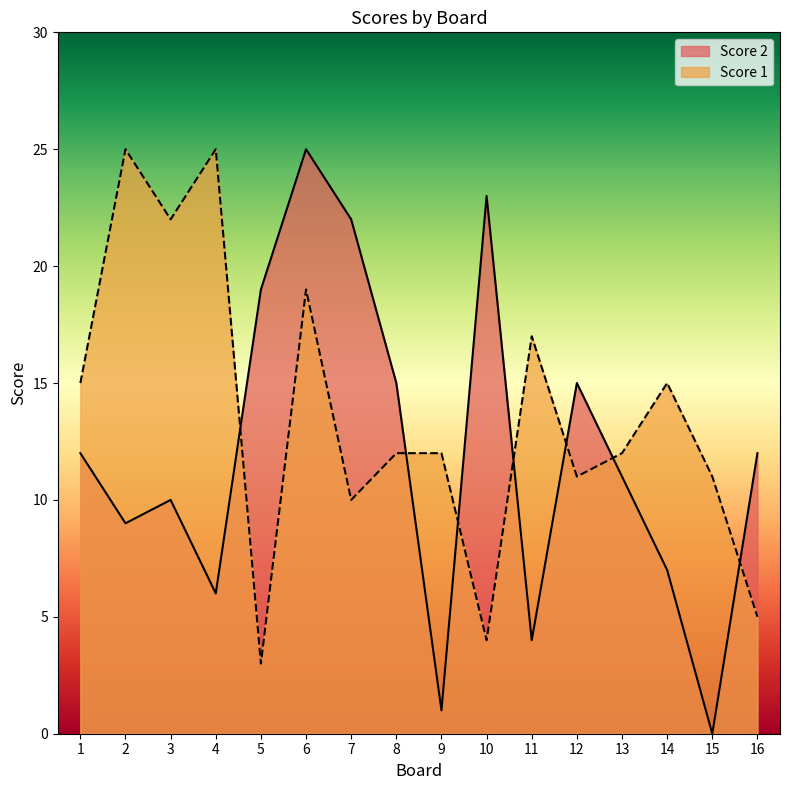

Reading left to right, extract all data points from this chart.

Score 2: 12	9	10	6	19	25	22	15	1	23	4	15	11	7	0	12
Score 1: 15	25	22	25	3	19	10	12	12	4	17	11	12	15	11	5